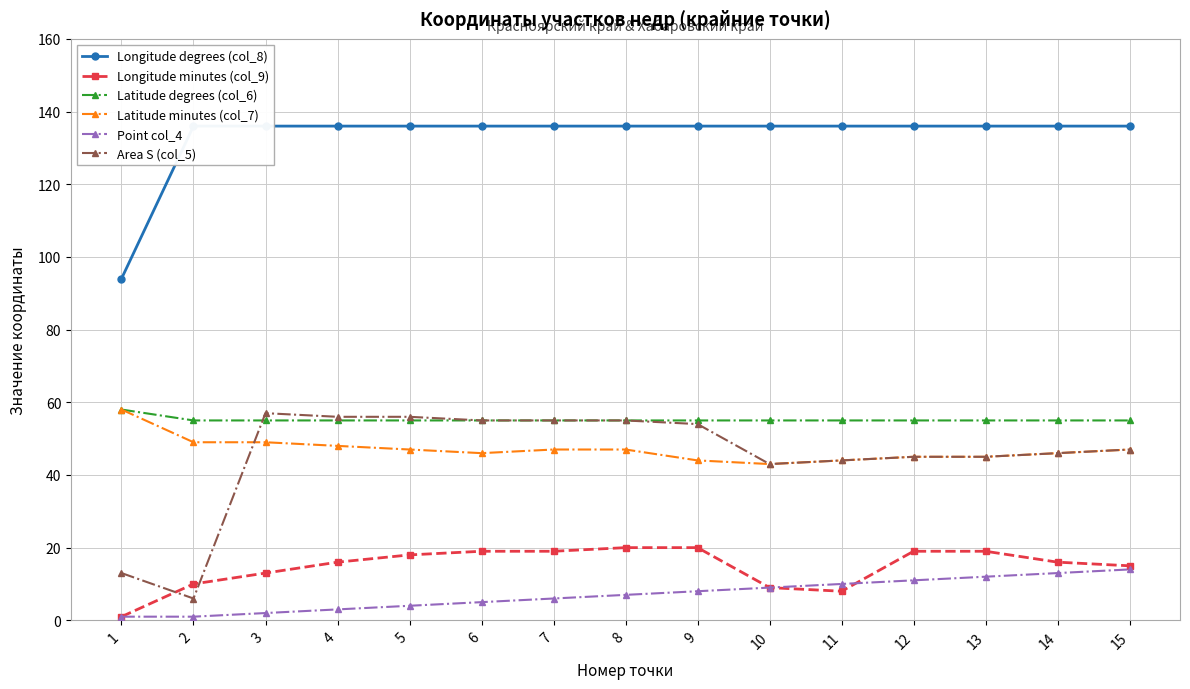

What are all the series names shown in the legend?

Longitude degrees (col_8), Longitude minutes (col_9), Latitude degrees (col_6), Latitude minutes (col_7), Point col_4, Area S (col_5)